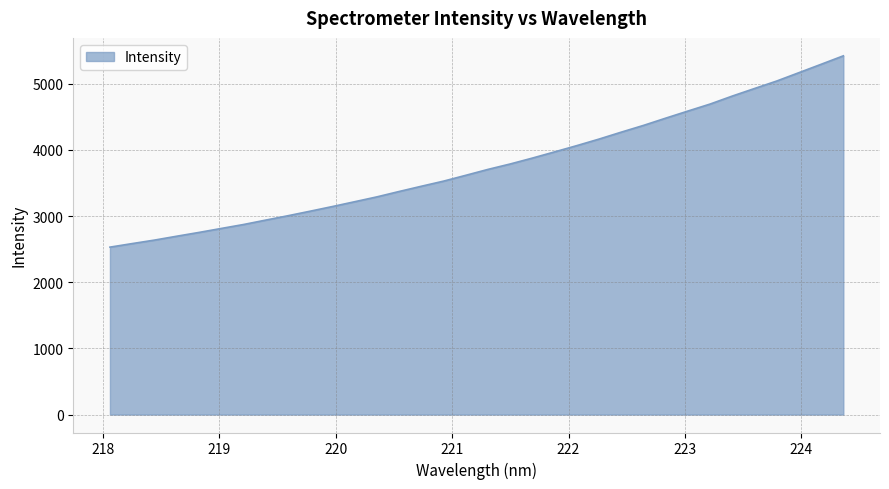

What is the minimum value shown in the chart?

2529.9